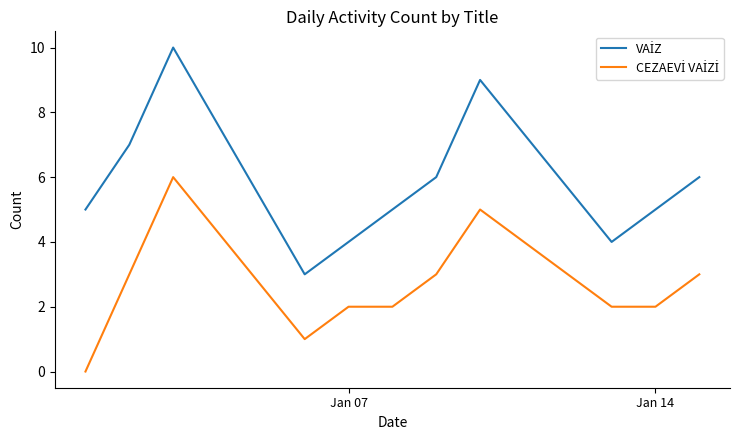

True or false: VAİZ and CEZAEVİ VAİZİ intersect in this chart.

False